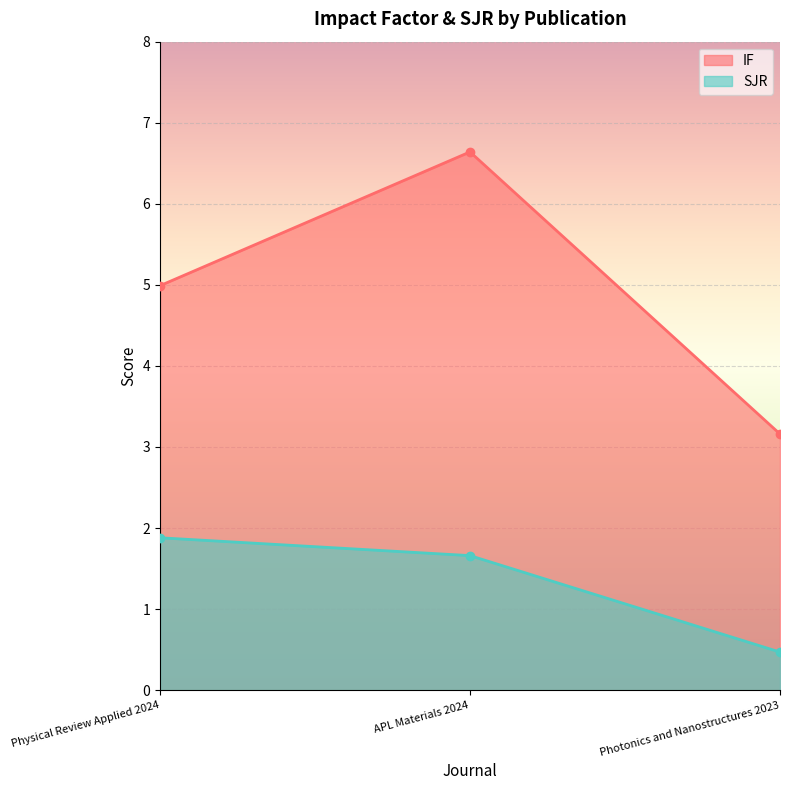

Which series has the largest range (max minus min)?

IF